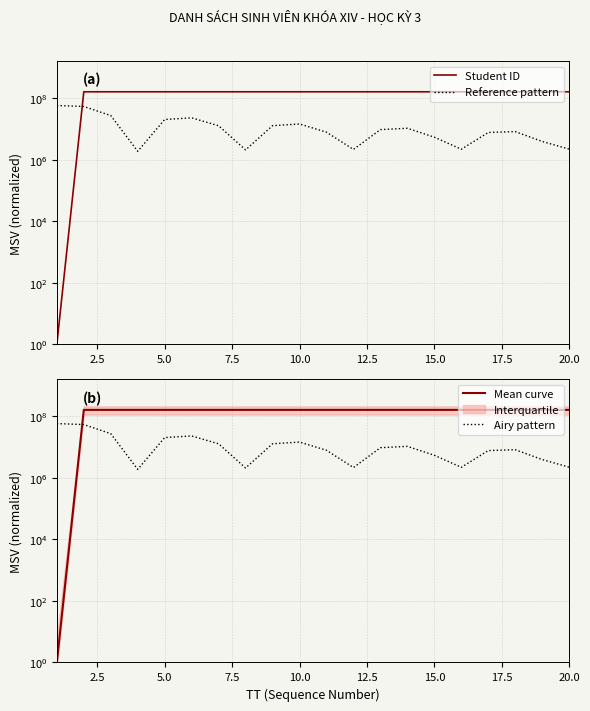

How many values in the Mean curve series exceed 159999832?

9